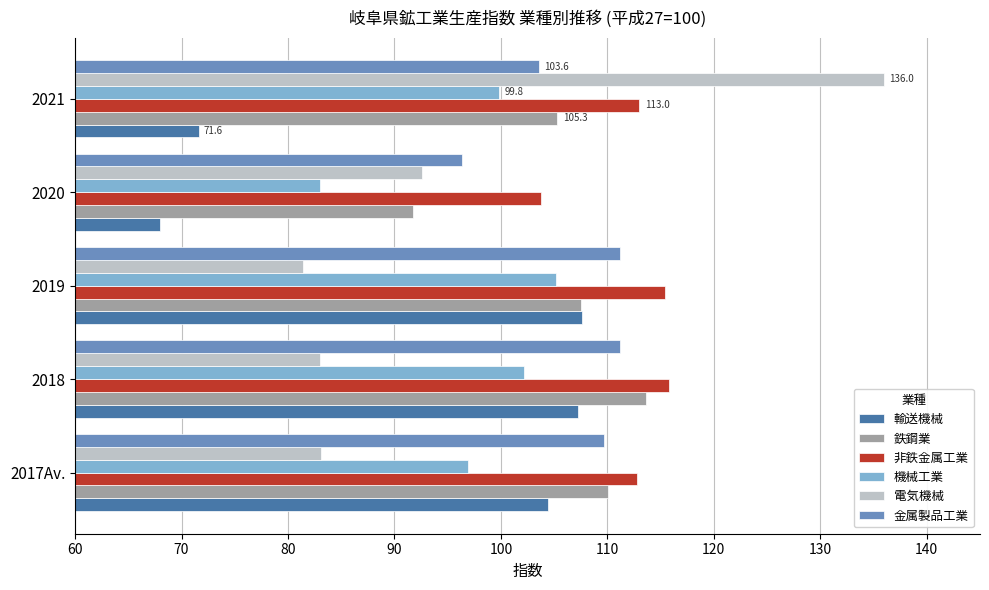

What is the minimum value for 金属製品工業?

96.3